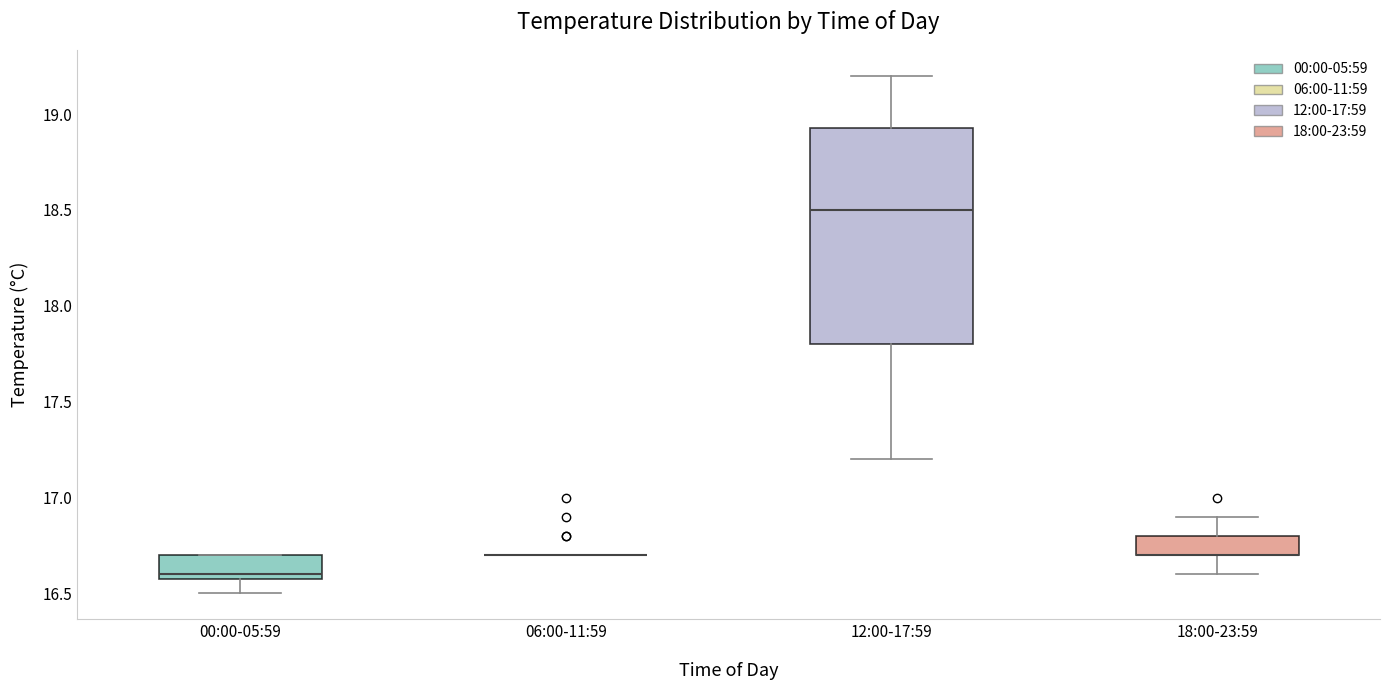

Reading left to right, transcribe this box plot: for each box, give where its median line is, the range the box spans, and where its two whiskers end, as read against the y-axis. The values are not printed on the chart, so give them approximately, as read against the axis.

00:00-05:59: median 16.60 (just above the box's lower edge), box 16.60 to 16.70, whiskers 16.50 to 16.70
06:00-11:59: box collapsed to a line at 16.70, whiskers 16.70 to 16.70
12:00-17:59: median 18.50, box 17.80 to 18.95, whiskers 17.20 to 19.20
18:00-23:59: median 16.70 (drawn on the box's lower edge), box 16.70 to 16.80, whiskers 16.60 to 16.90